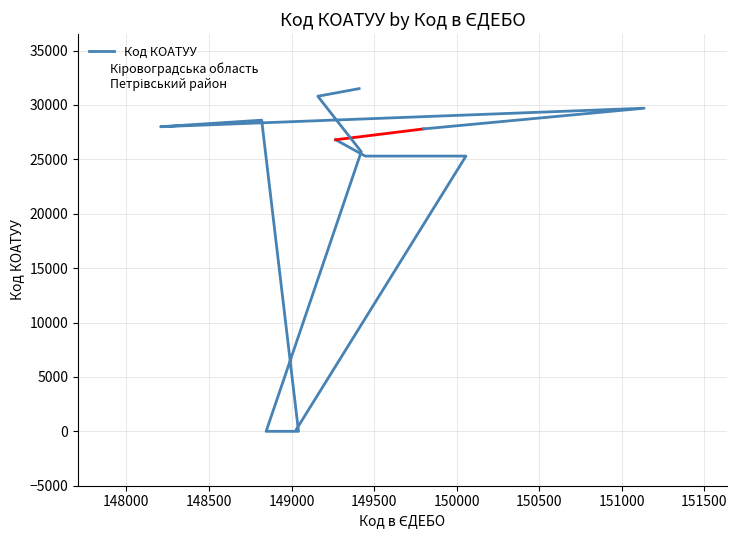

Which has a higher value, 149000 or 148000?

149000